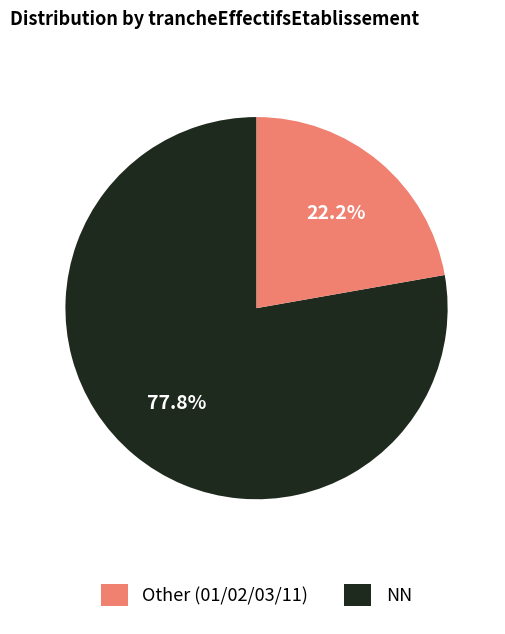

How many segments does this pie chart have?

2